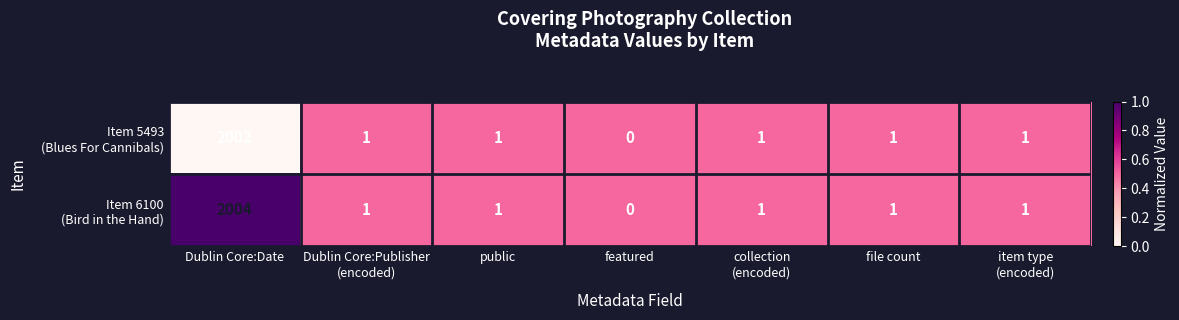

What is the total value across all series at featured?

0